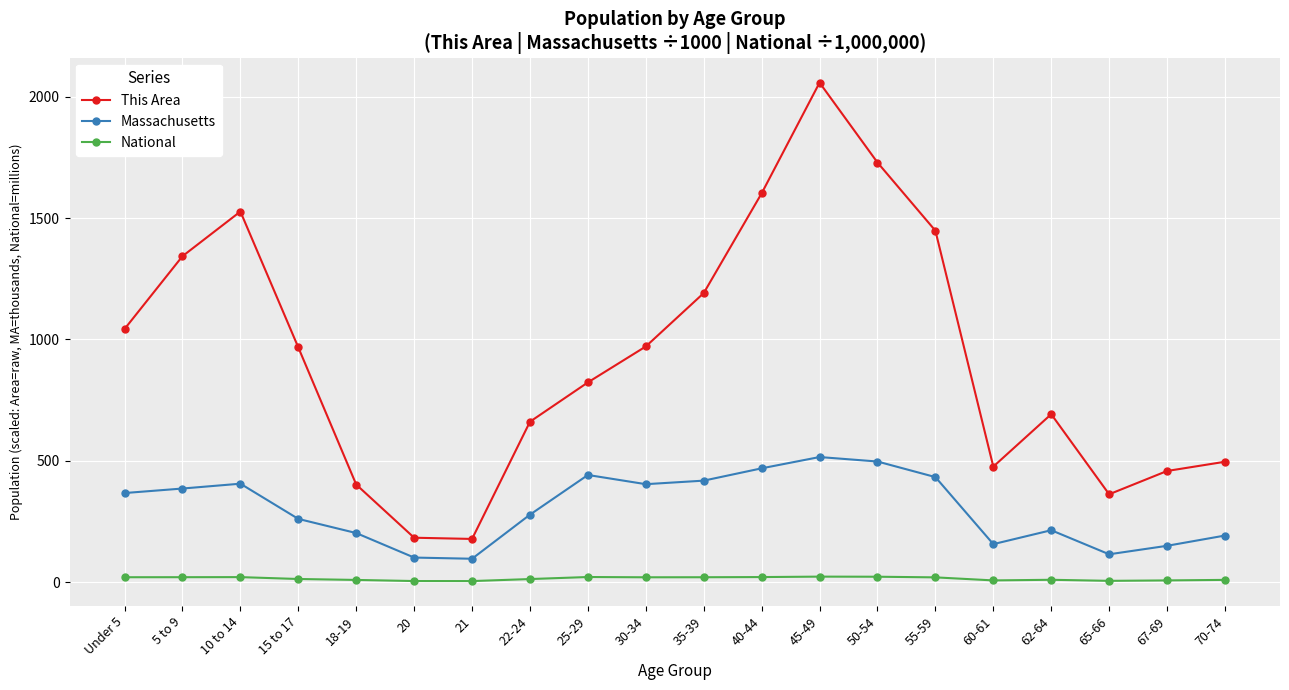

What is the sum of the This Area values at 15 to 17 and 21?

1145.0